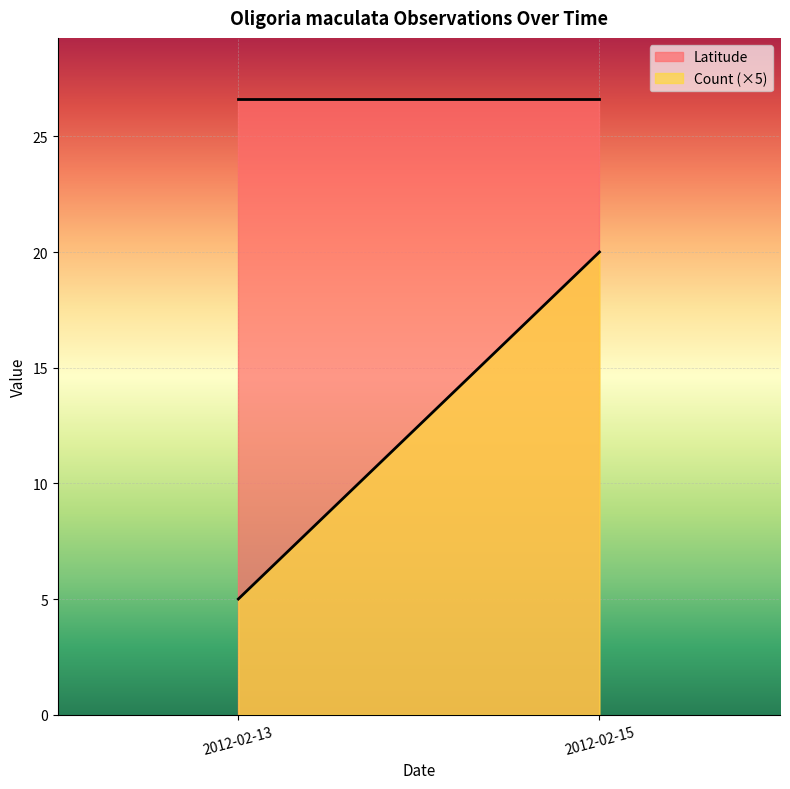

Reading left to right, transcribe all the data shown in this chart.

Latitude: 2012-02-13=26.6	2012-02-15=26.6
Count (×5): 2012-02-13=5.0	2012-02-15=20.0